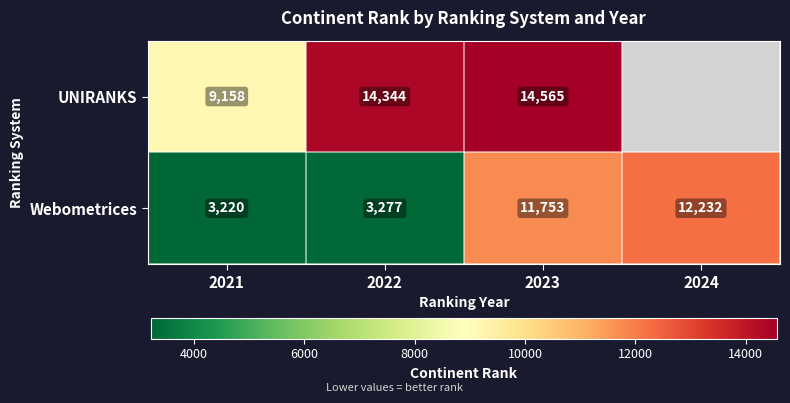

At 2023, list the series in order from smallest to largest.

Webometrices, UNIRANKS